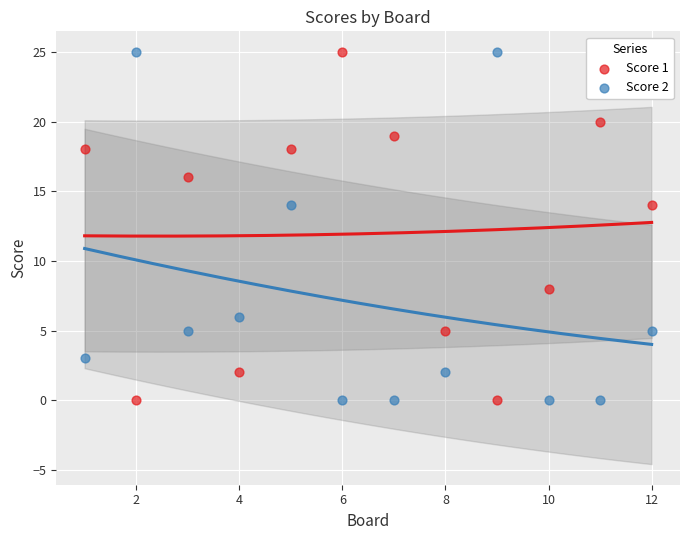

What is the X range (max minus min) for the scatter plot?

11